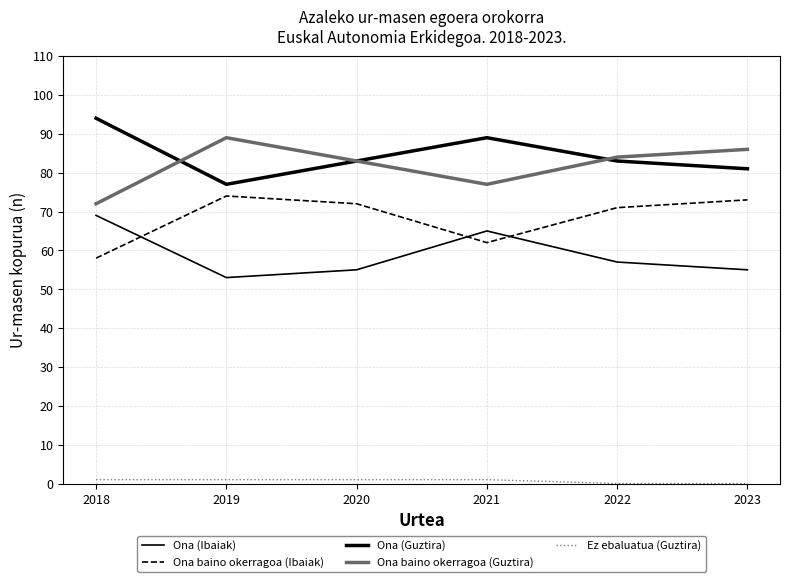

Does the chart display data point markers on the line(s)?

No